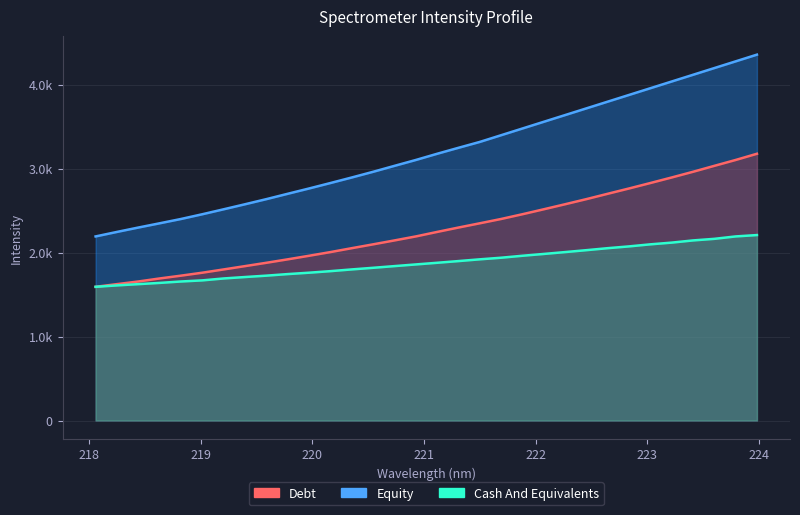

Between 218.6332 and 223.0264, which series saw the biggest shift?

Equity